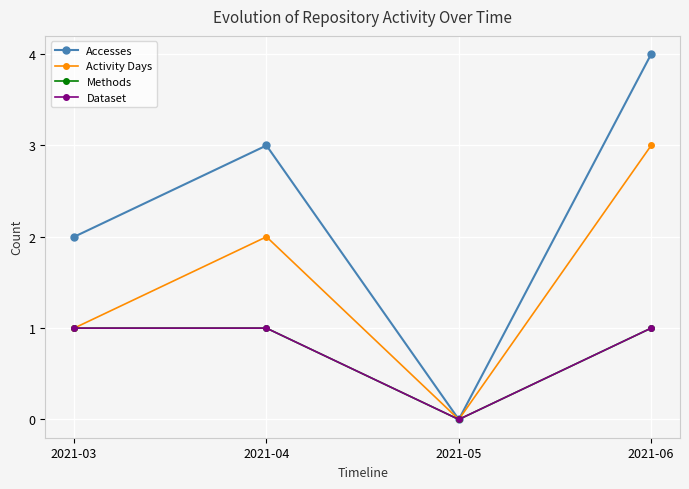

Which series has the largest total across all categories?

Accesses